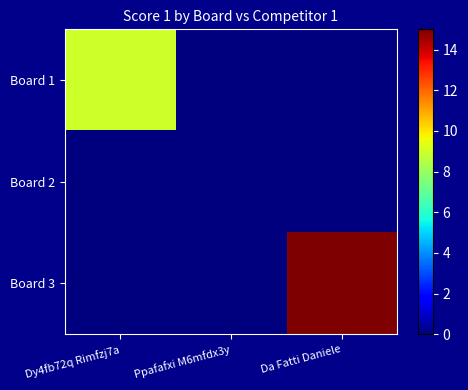

Which series has the largest range (max minus min)?

Board 3